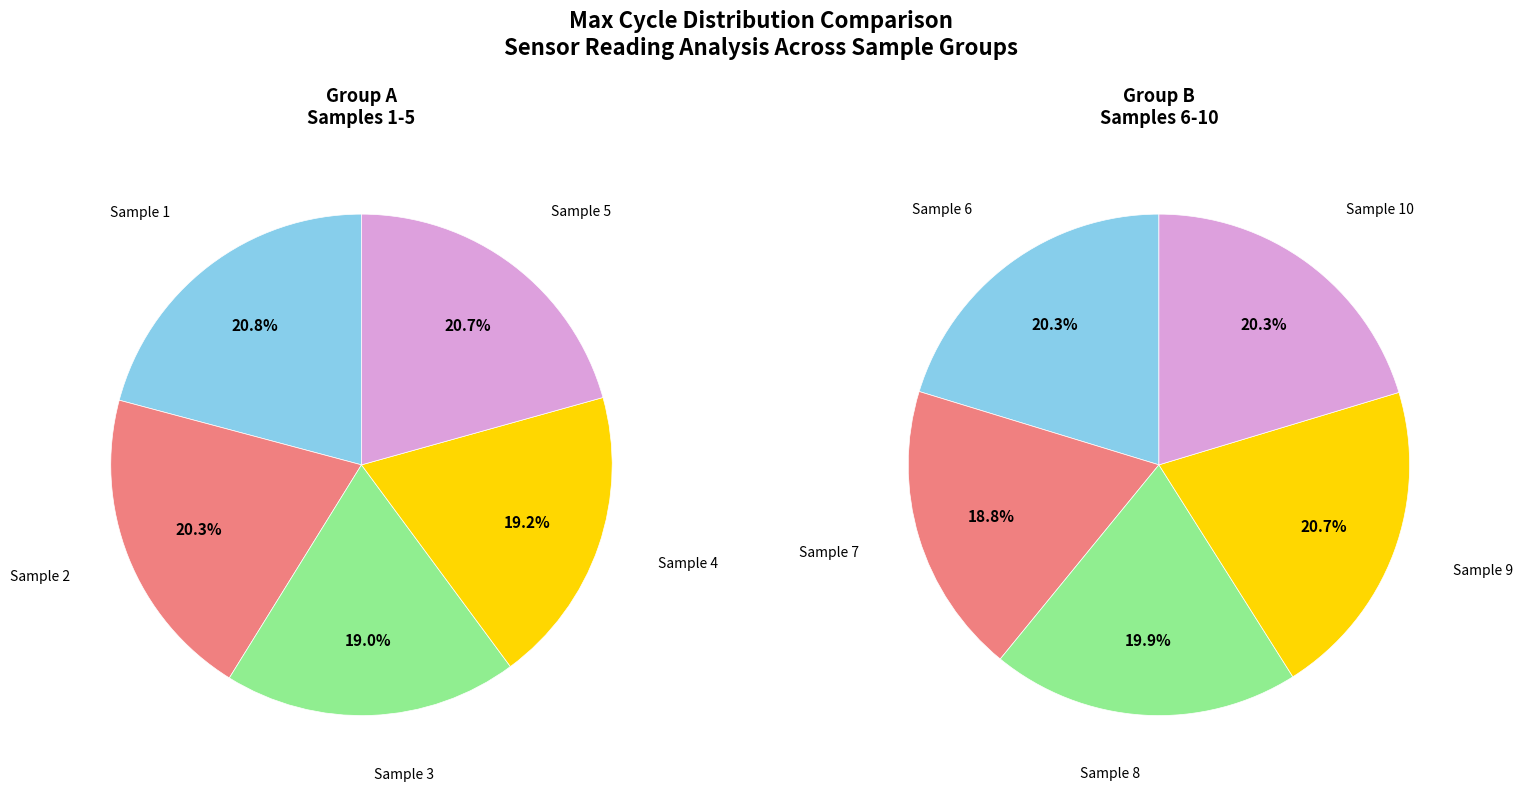

Is there a majority slice in this chart?

No